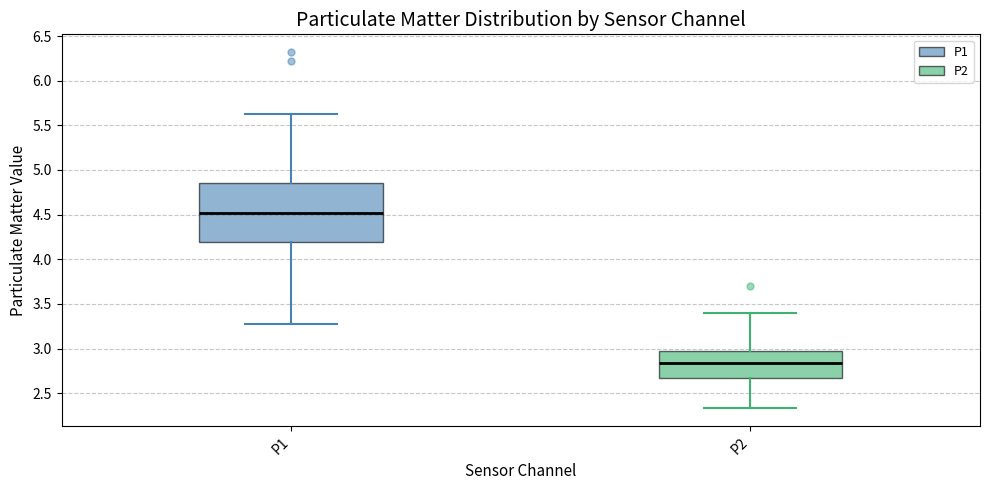

Reading left to right, transcribe this box plot: for each box, give where its median line is, the range the box spans, and where its two whiskers end, as read against the y-axis. The values are not printed on the chart, so give them approximately, as read against the axis.

P1: median 4.50, box 4.20 to 4.85, whiskers 3.30 to 5.65
P2: median 2.85, box 2.65 to 2.95, whiskers 2.35 to 3.40